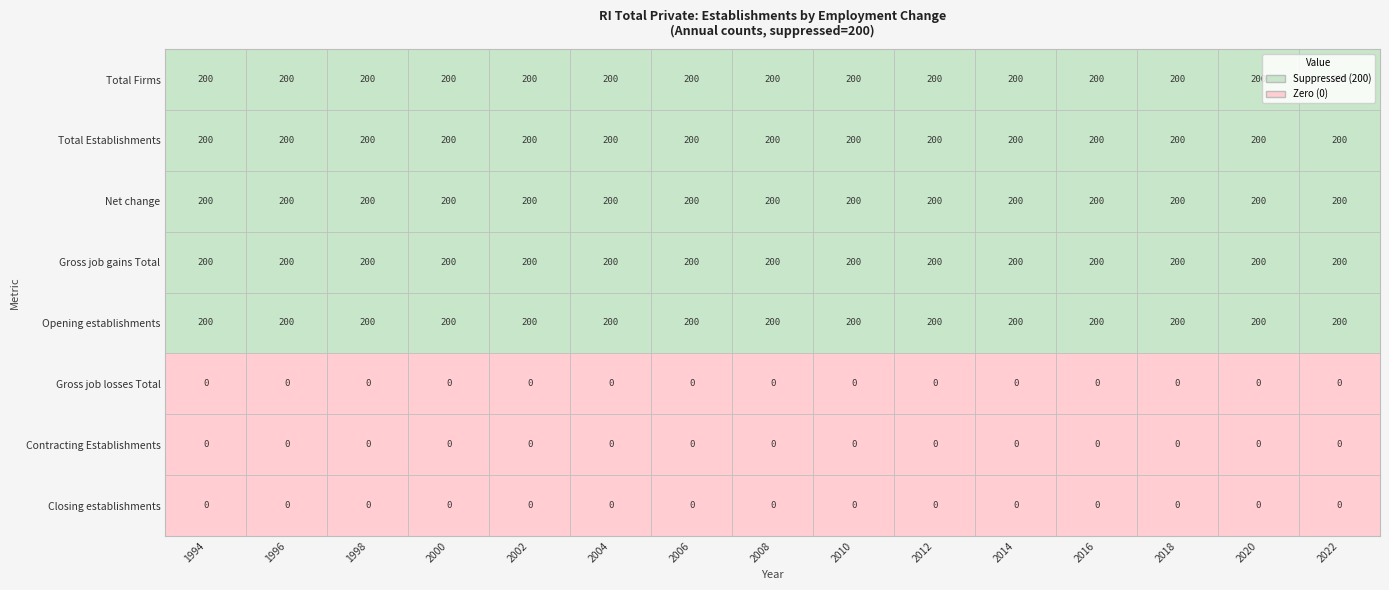

At which category does the chart reach its minimum across all series?

1994